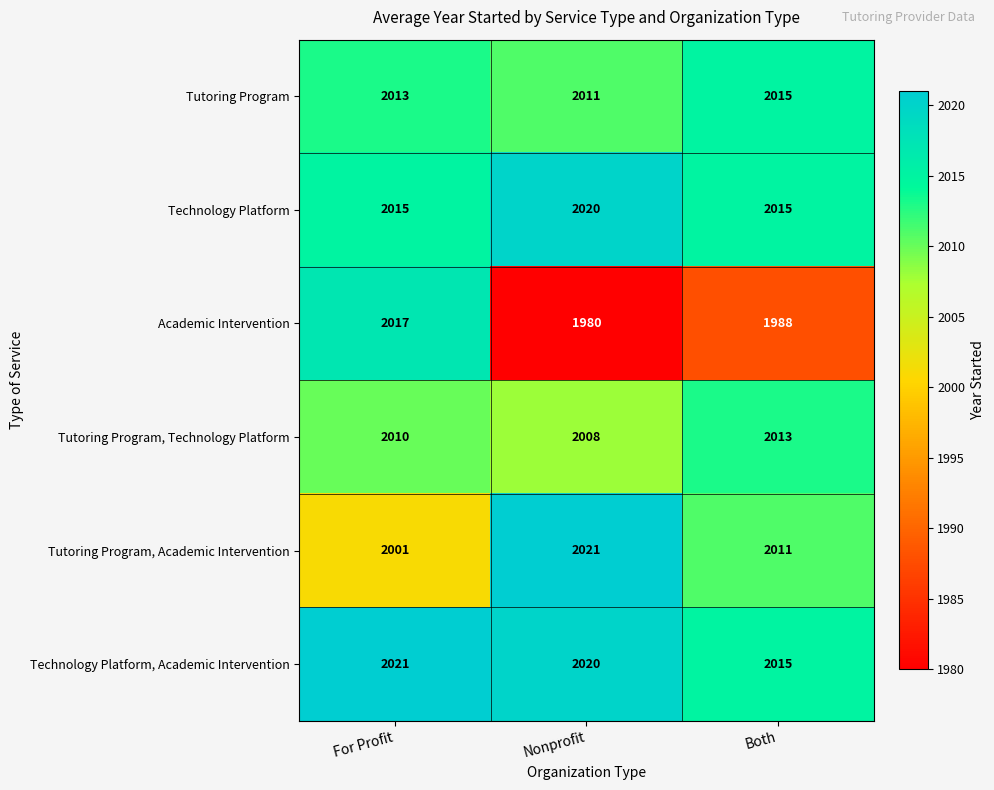

What is the total value across all series at Both?

12057